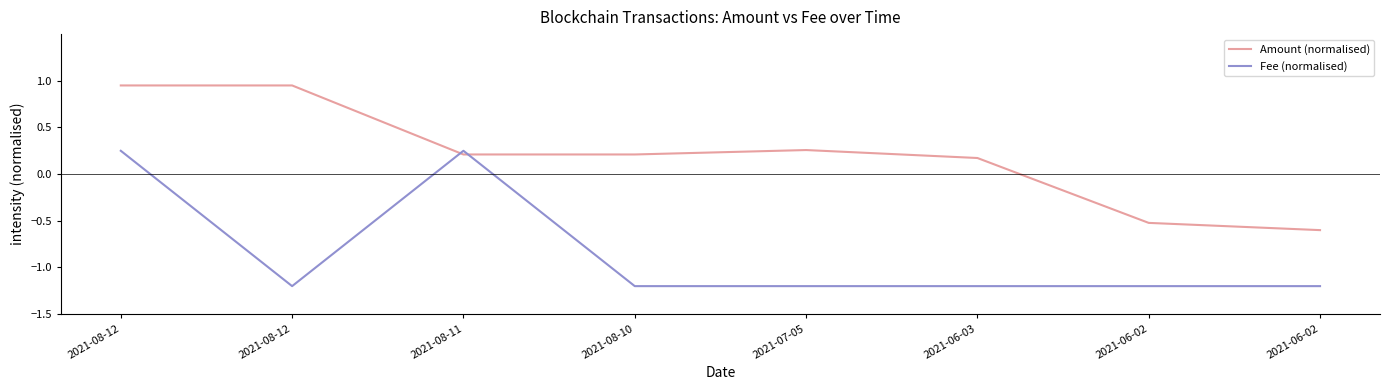

At which category does Fee (normalised) reach its first local valley?

2021-08-12